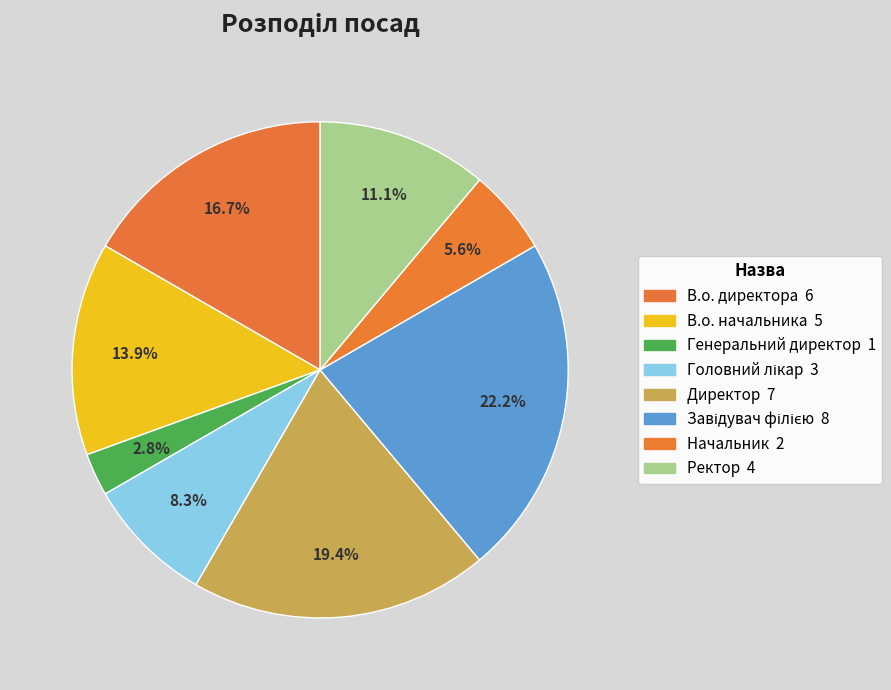

How many segments does this pie chart have?

8